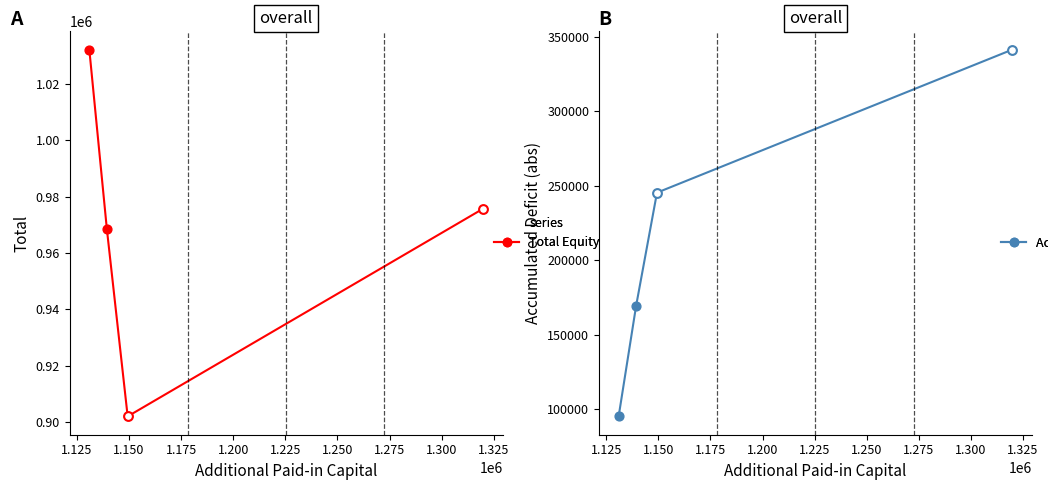

What are all the series names shown in the legend?

Total Equity, Accumulated Deficit (abs)